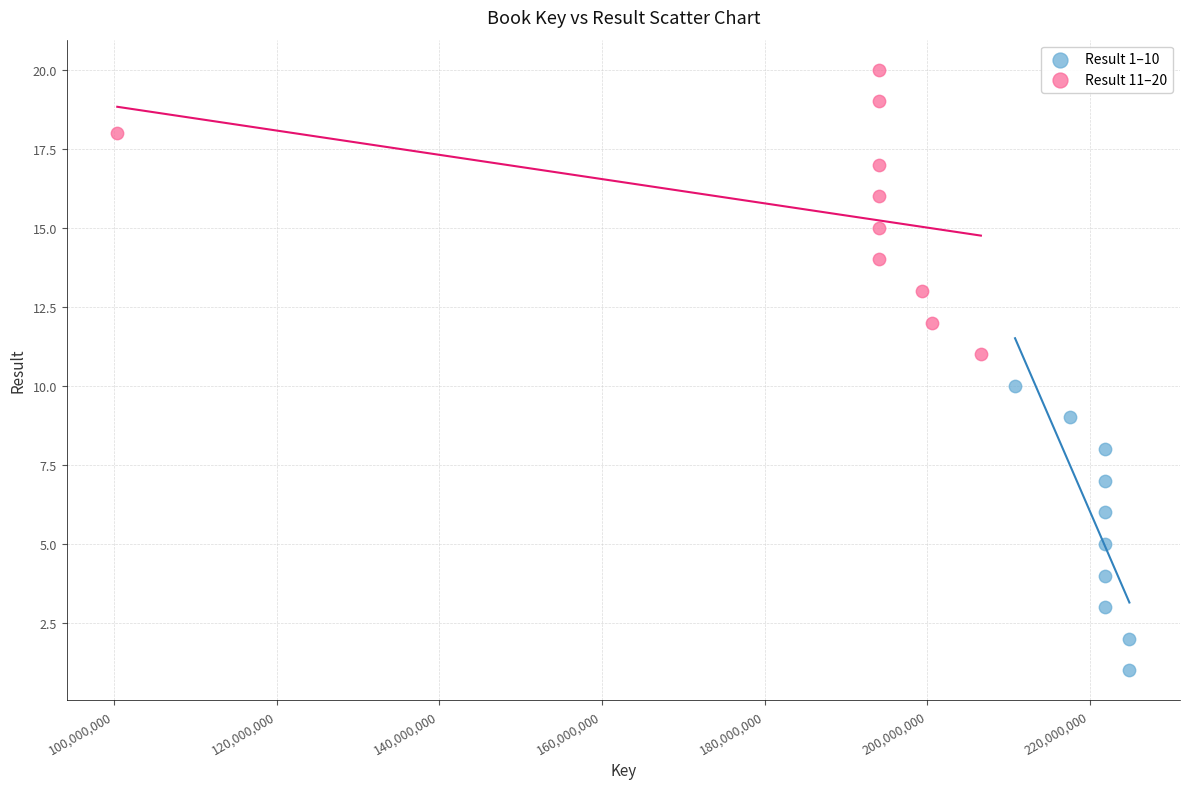

Which series reaches the minimum Y coordinate?

Result 1–10